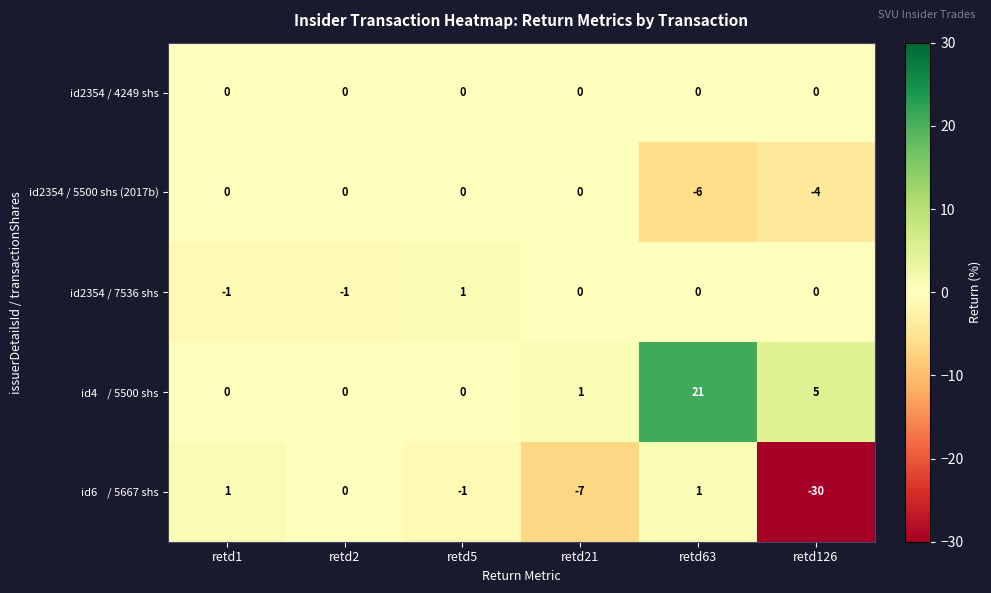

Is it true that id2354 / 7536 shs equals -1 at retd2?

True